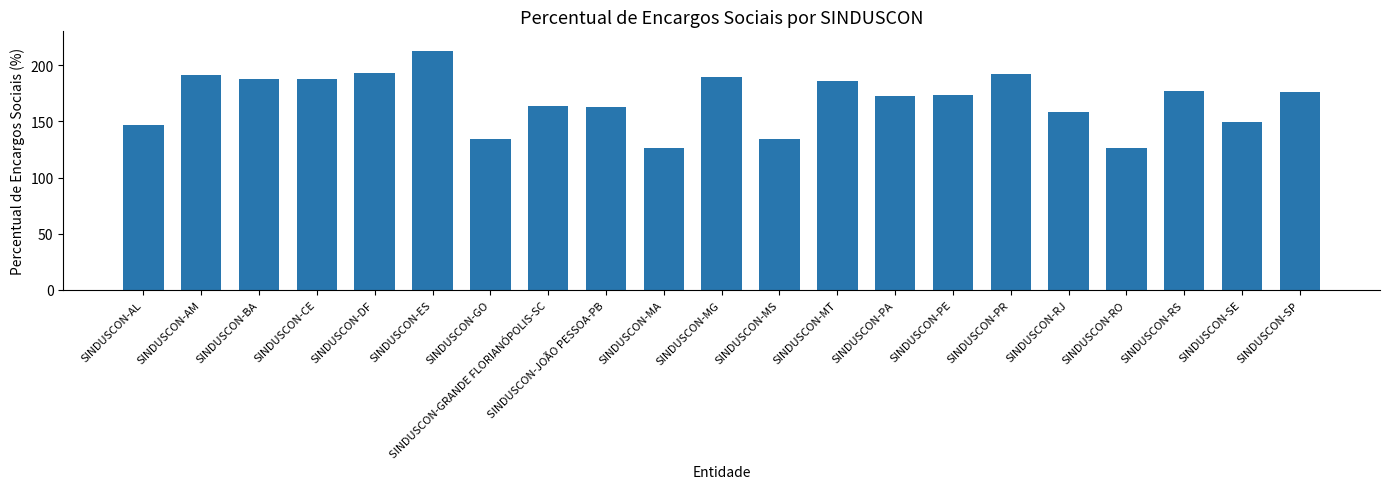

Does the chart contain any negative values?

No